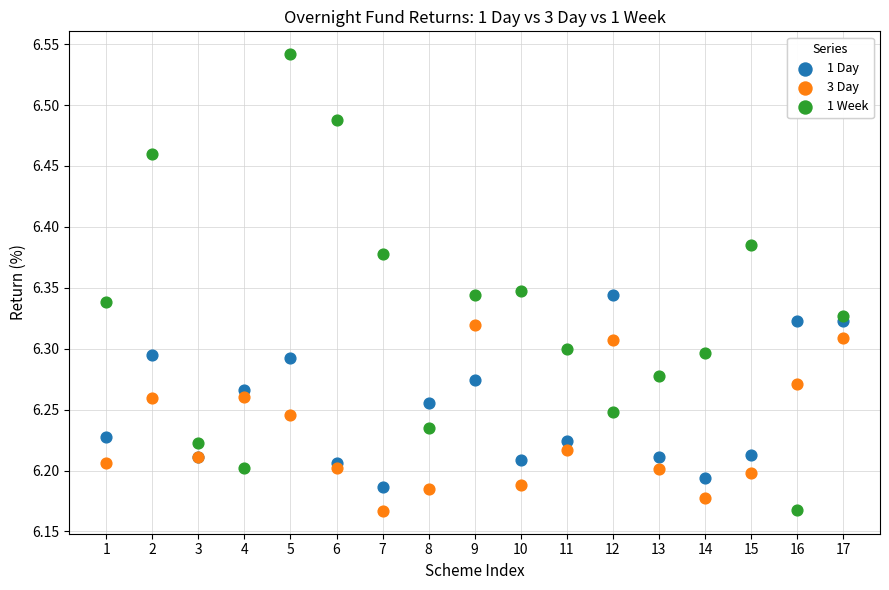

What is the X range (max minus min) for the scatter plot?

16.0